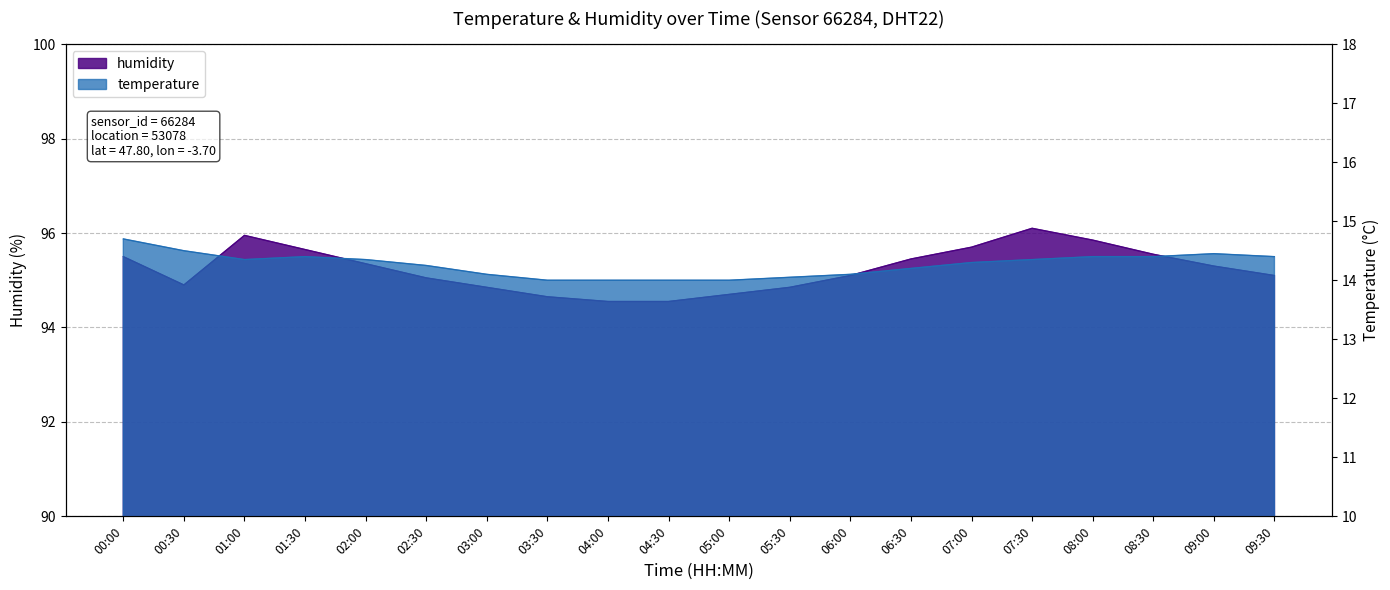

What is the difference between the second highest and minimum values in the humidity series?

1.4